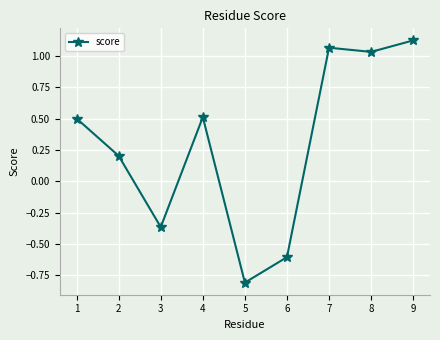

Does the chart have visible grid lines?

Yes